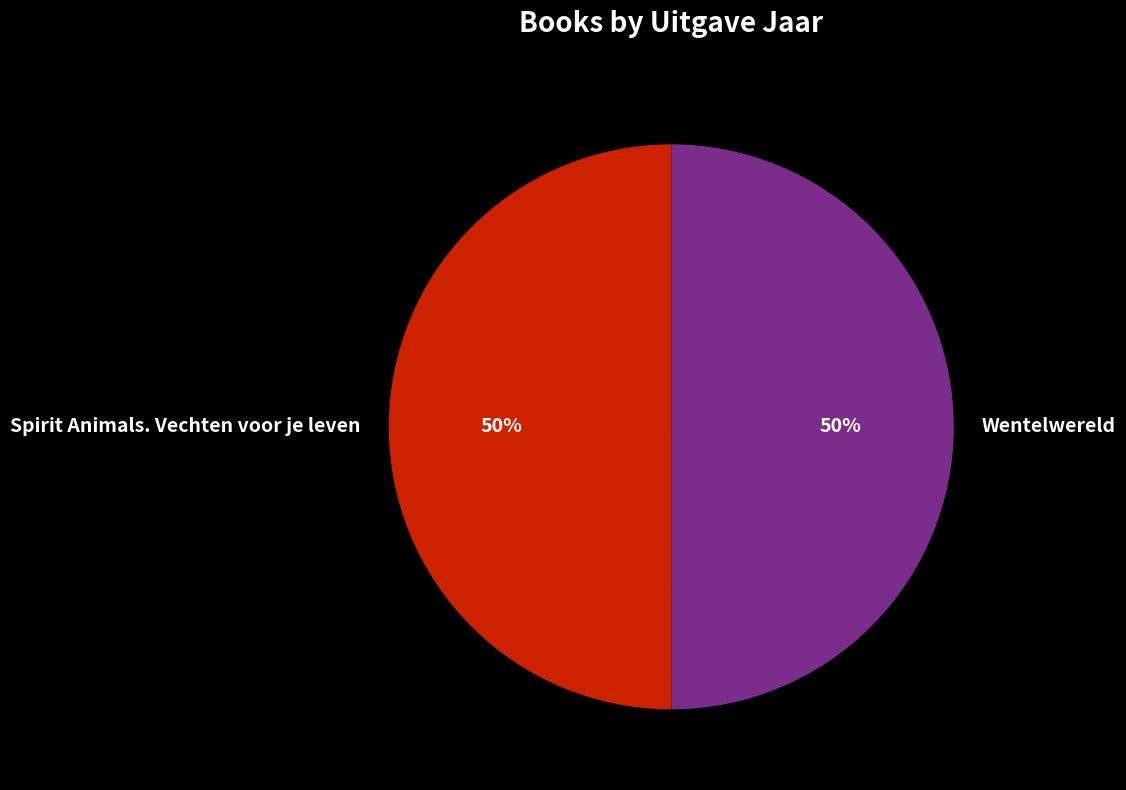

The Spirit Animals. Vechten voor je leven slice represents 50% of the pie. True or false?

True